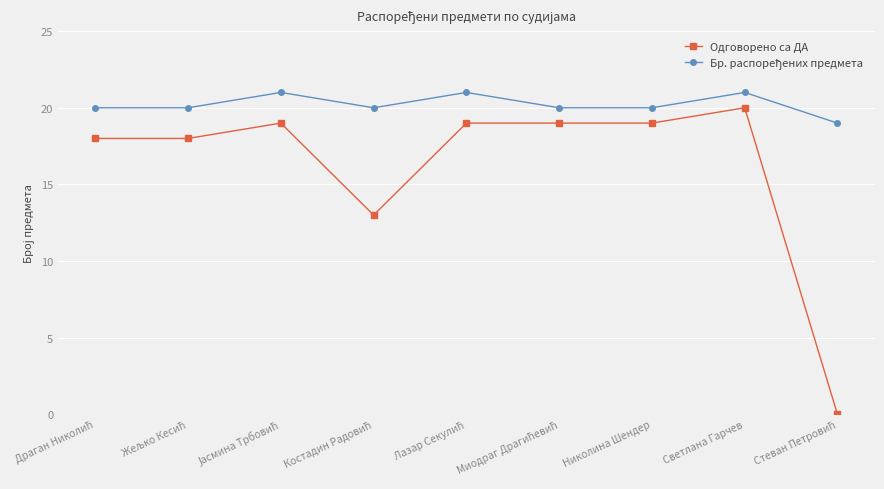

What is the maximum value shown in the chart?

21